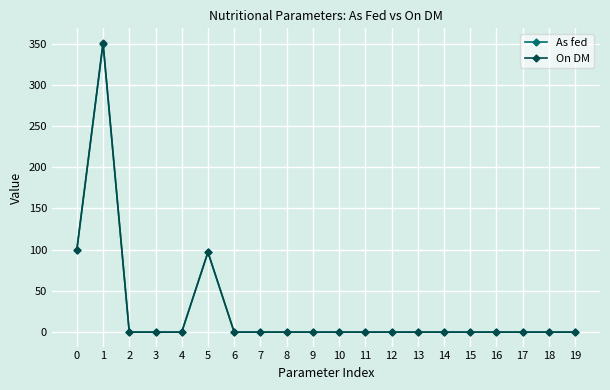

At how many categories does at least one series exceed 27?

3